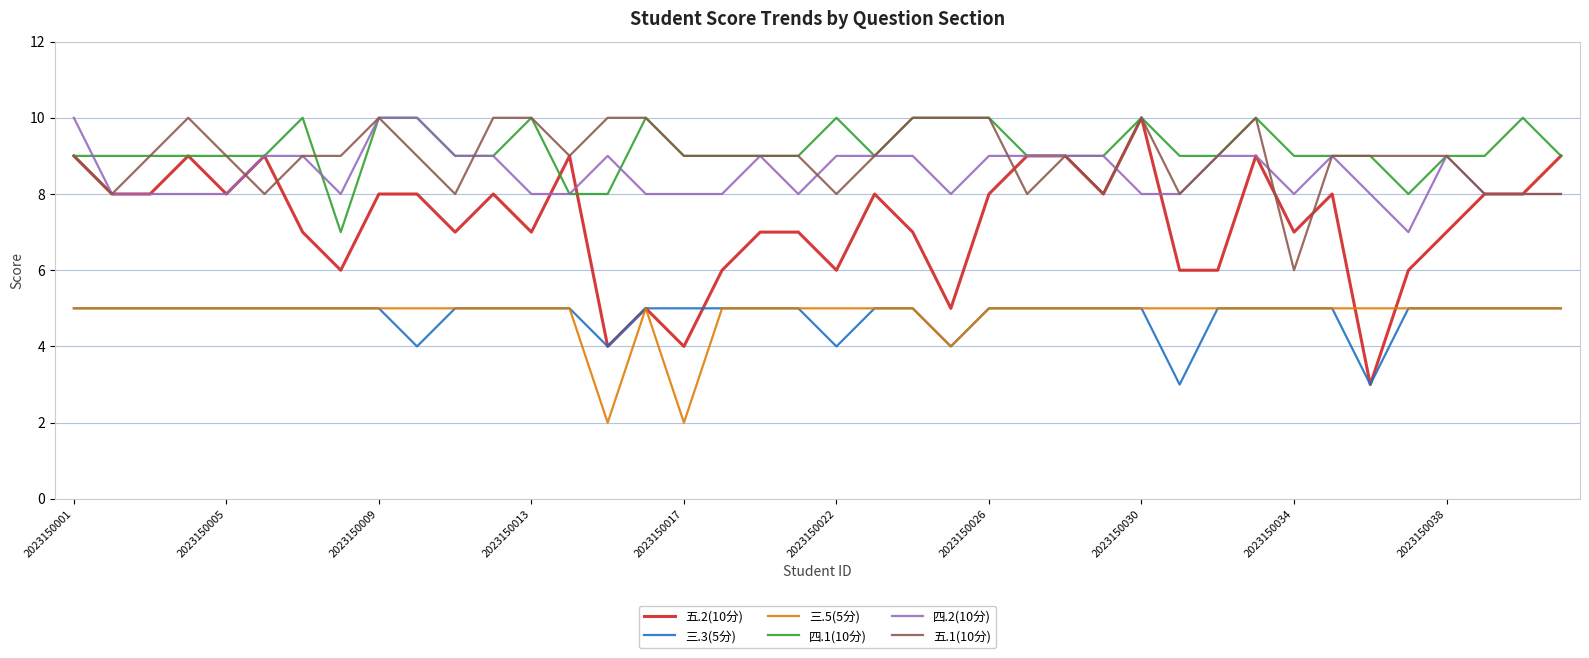

Which series has the largest range (max minus min)?

五.2(10分)